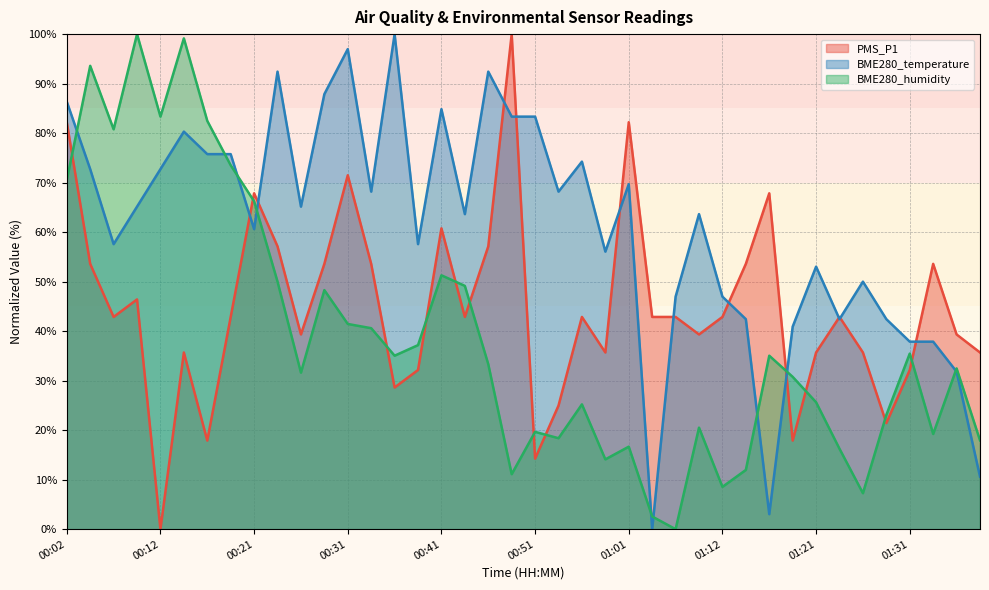

What is the value of the BME280_humidity point at the 30th from the left?

12.0